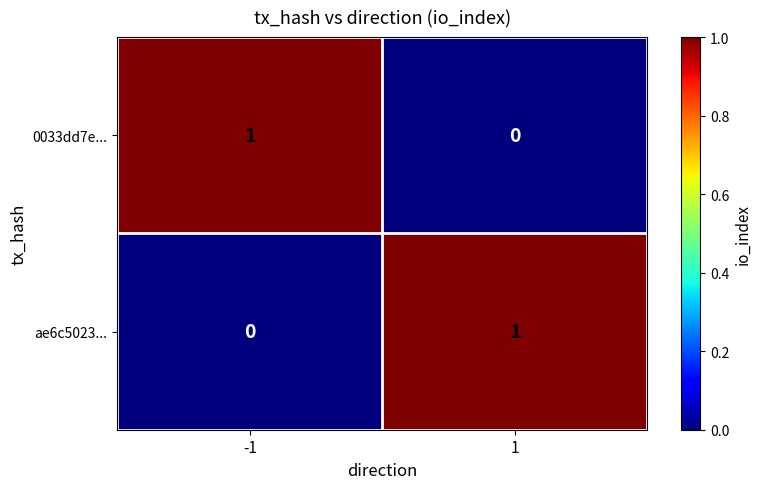

List the labels in order of ae6c5023... value, largest first.

1, -1